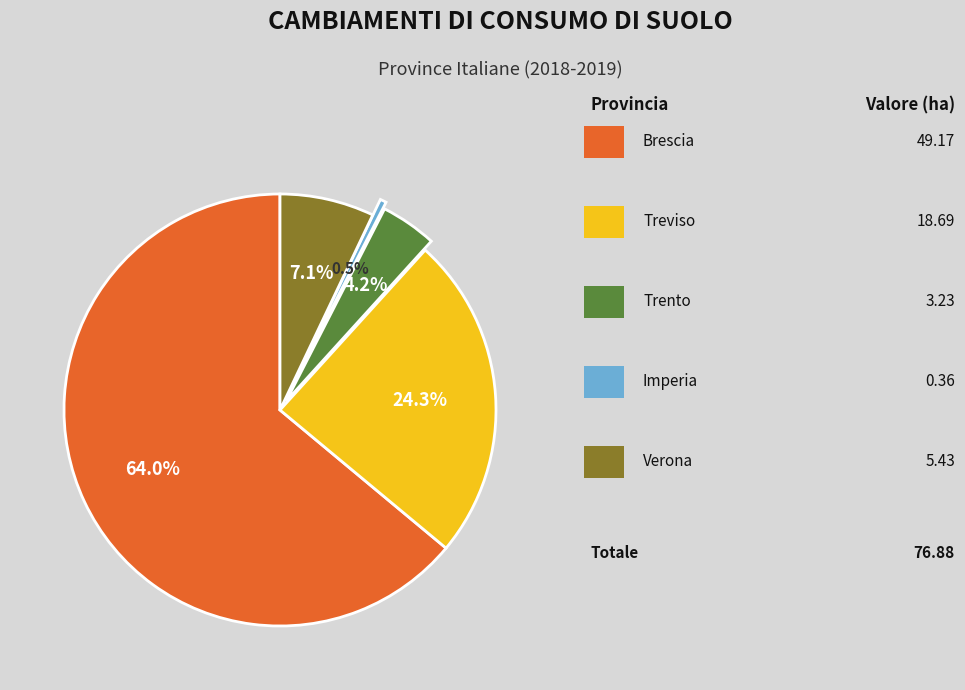

Is there a majority slice in this chart?

Yes